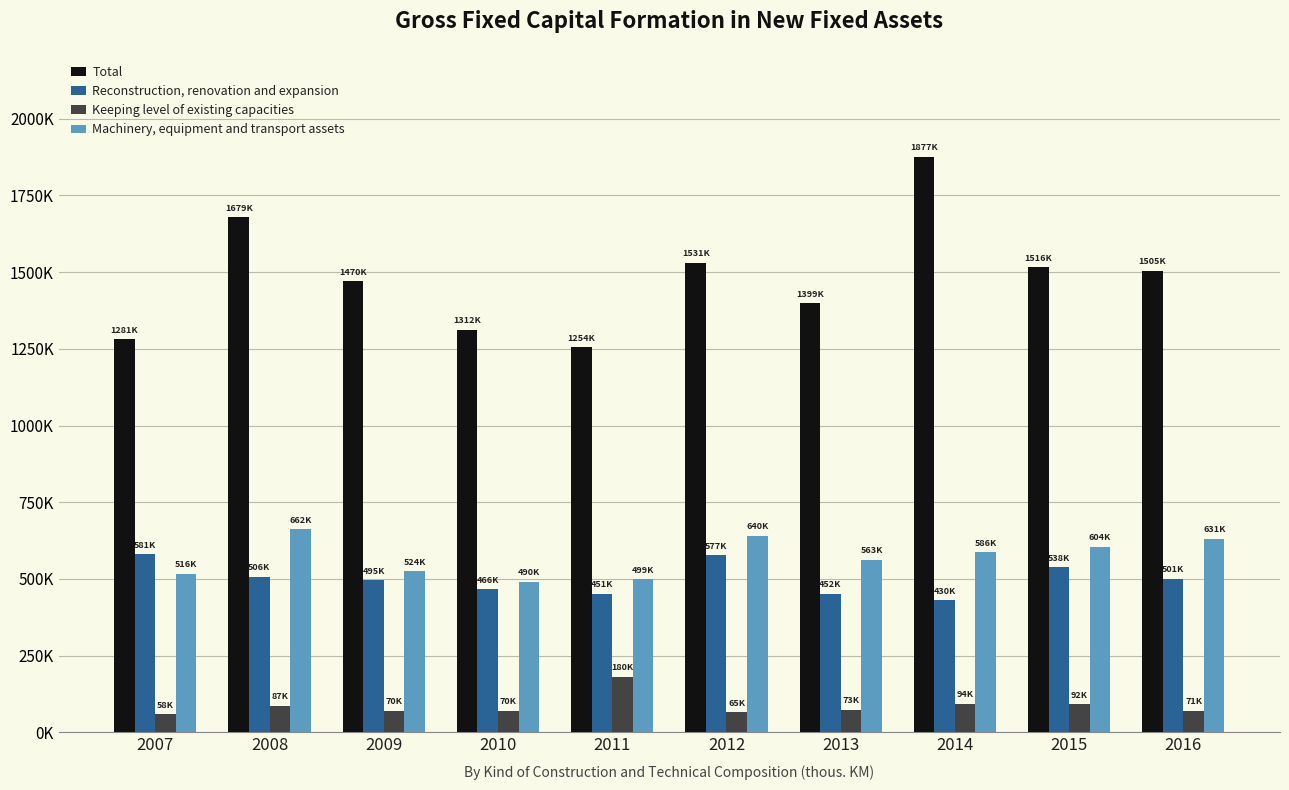

What is the difference between the Total values at 2014 and 2015?

361084